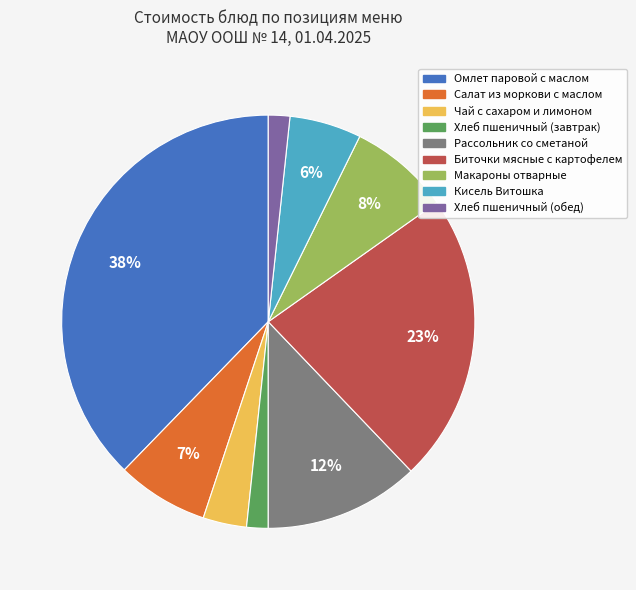

Is it true that Чай с сахаром и лимоном is 3% of the pie?

True